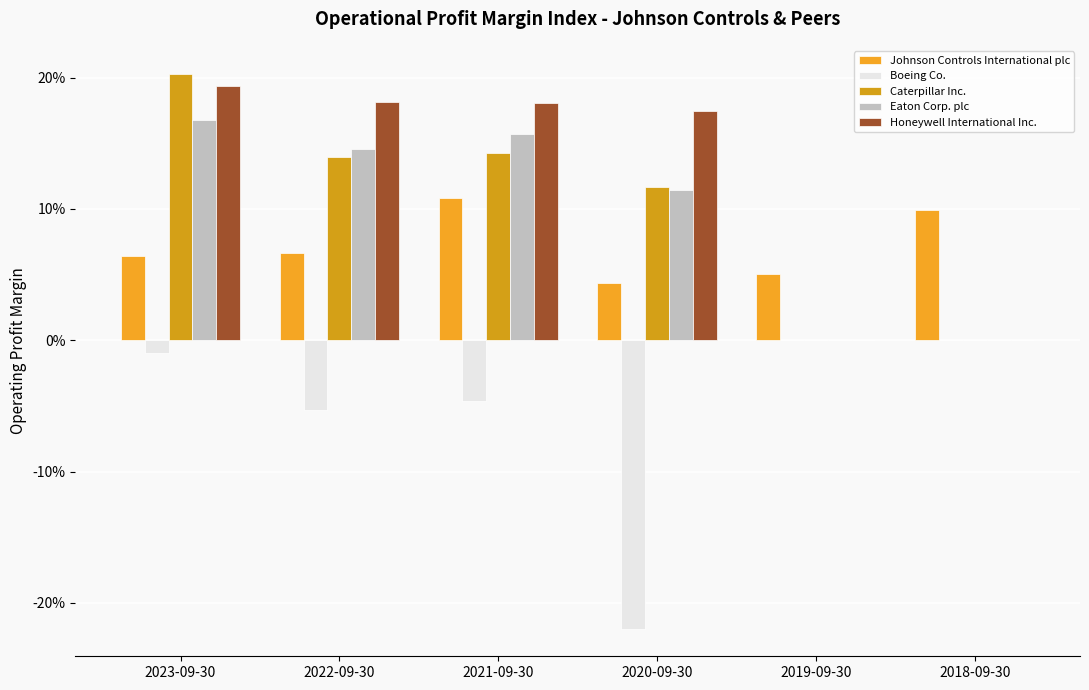

Is it true that Honeywell International Inc. equals 0.2 at 2023-09-30?

True